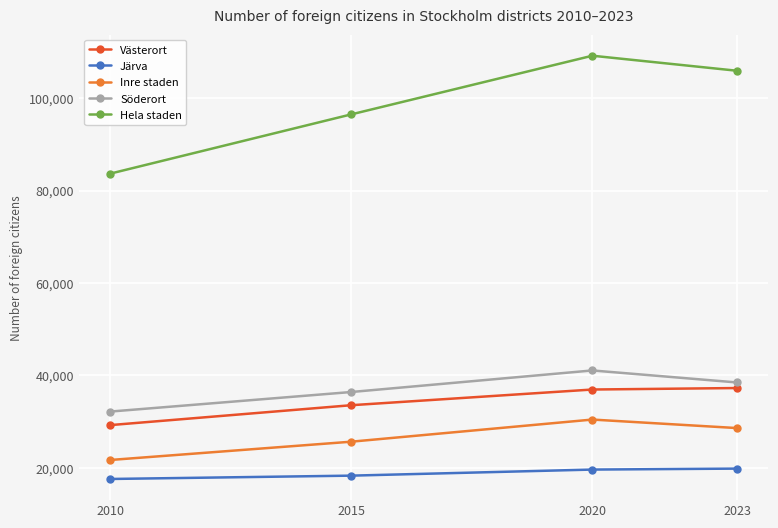

At which category is the sum across all series the highest?

2020